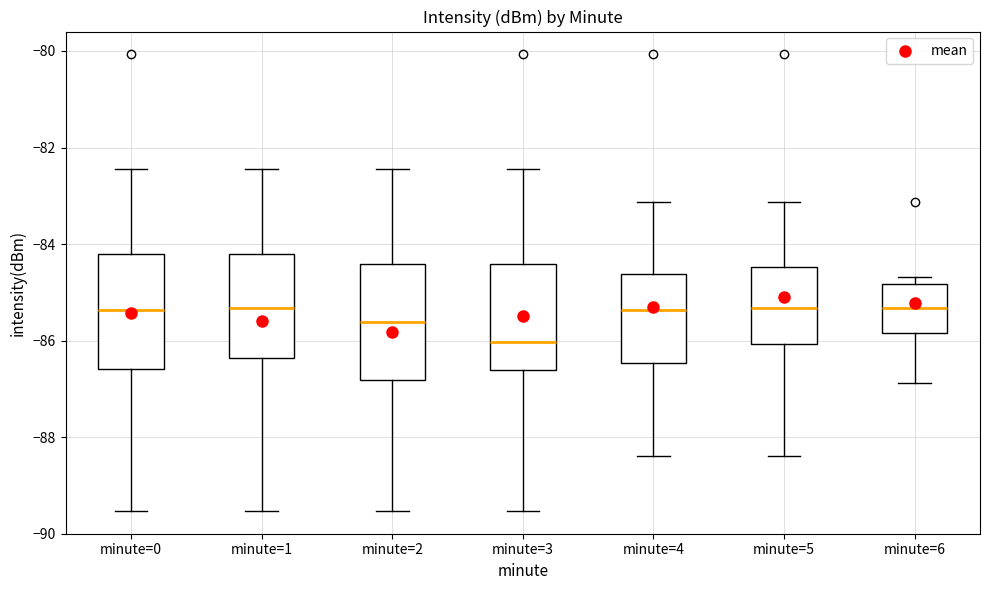

Where does the lower whisker of the box for minute=4 end on the y-axis? The values are not printed on the chart, so give them approximately, as read against the axis.

-88.4